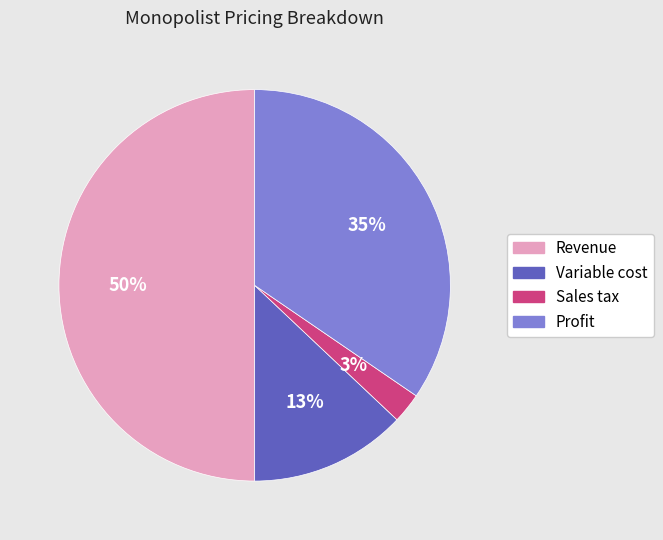

Is Sales tax the majority of the pie?

No